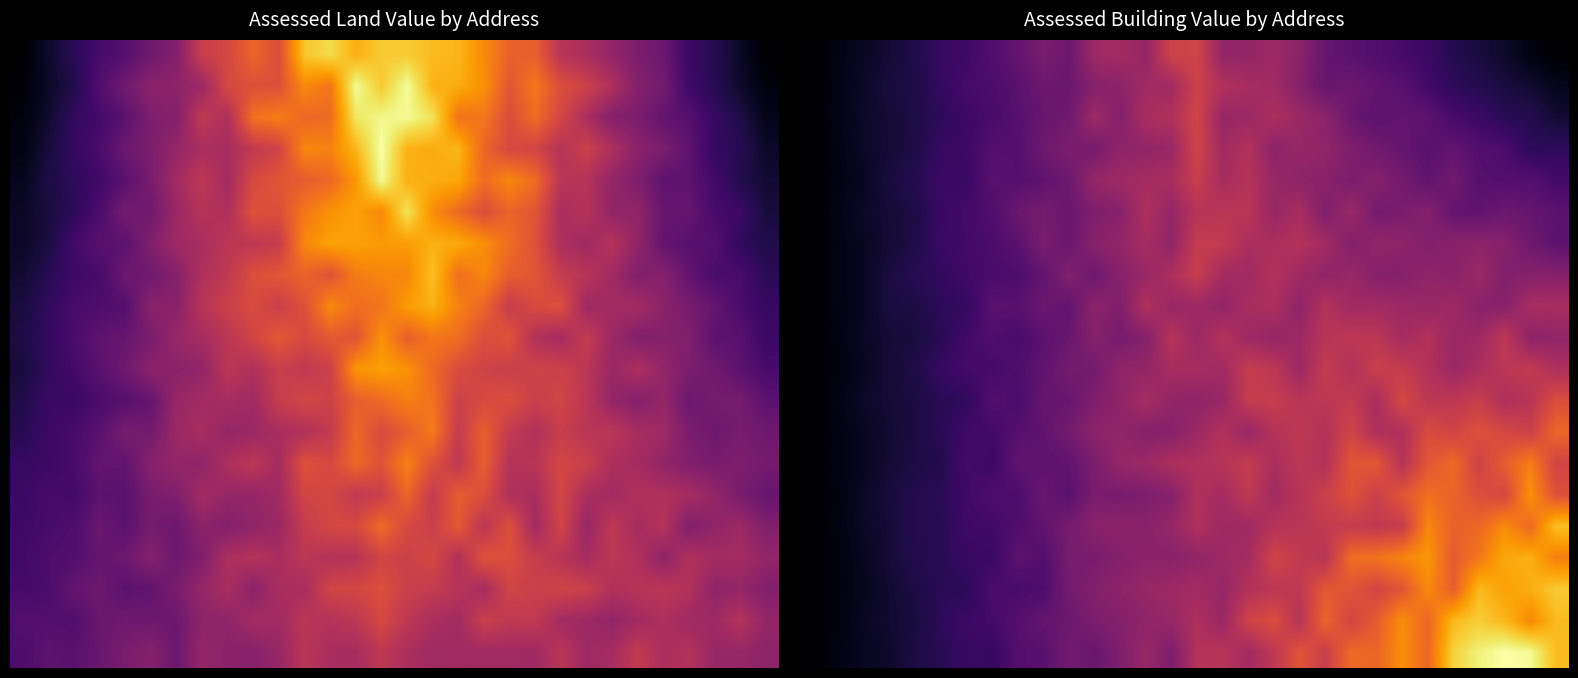

Between 17 and 21, which is larger?

17